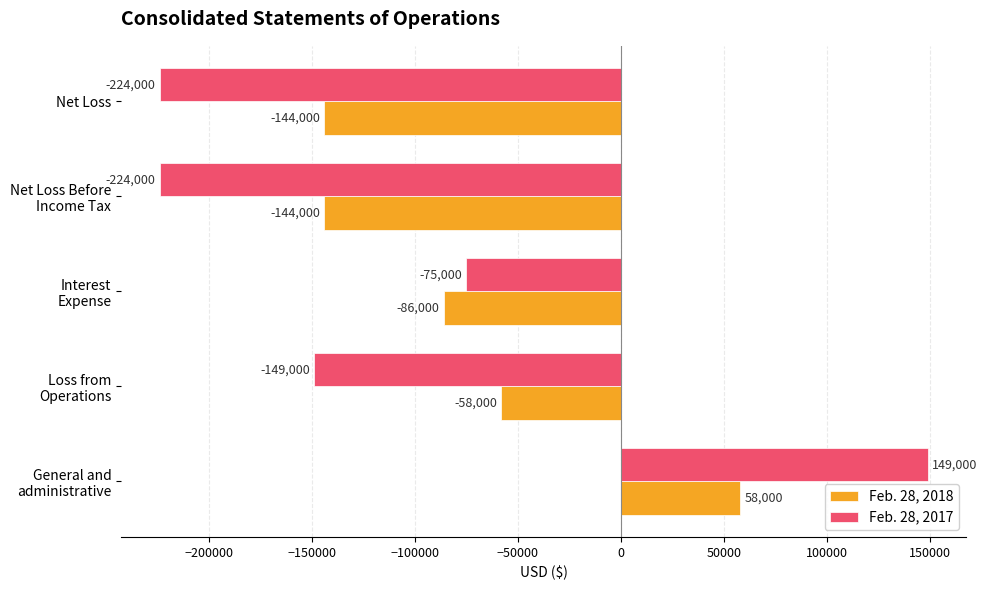

What are all the series names shown in the legend?

Feb. 28, 2018, Feb. 28, 2017